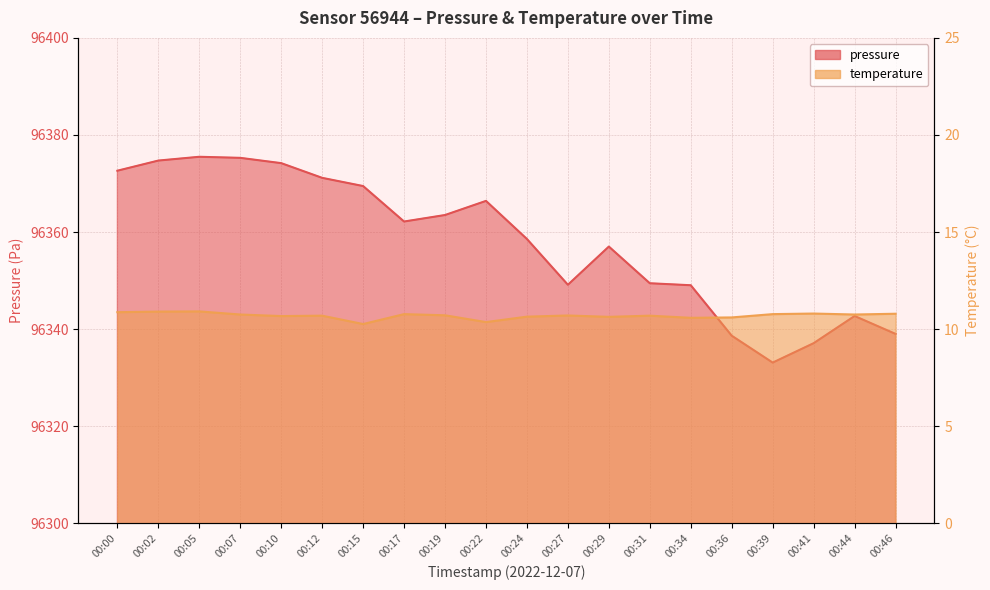

Does the chart have visible grid lines?

Yes